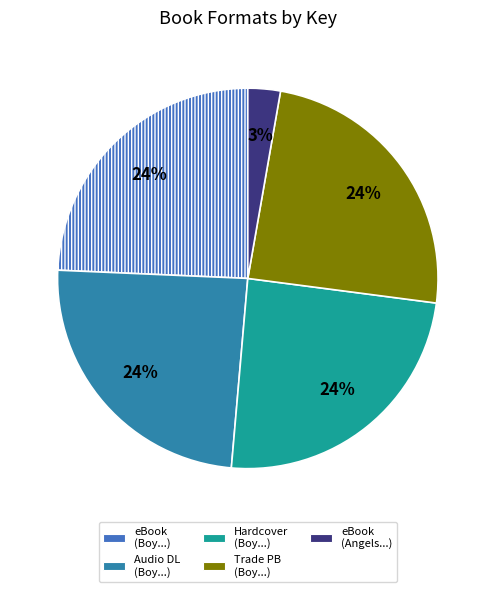

How many slices are in this pie chart?

5